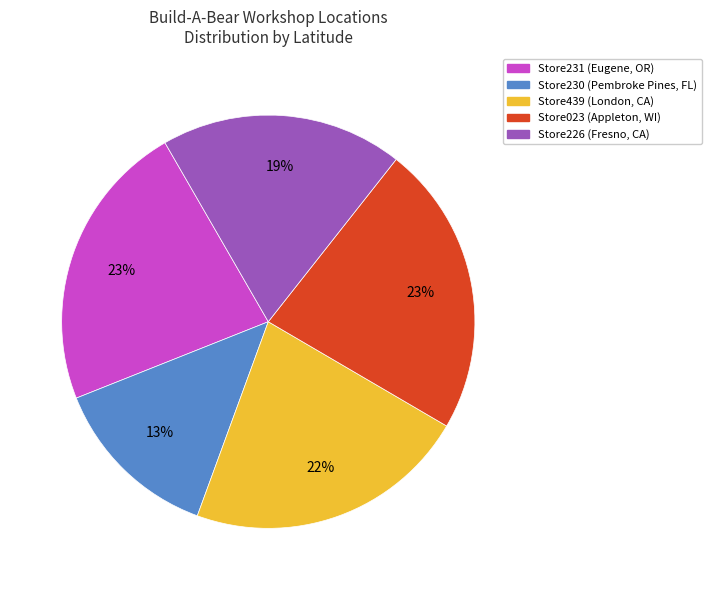

Is Store230 (Pembroke Pines, FL) the majority of the pie?

No